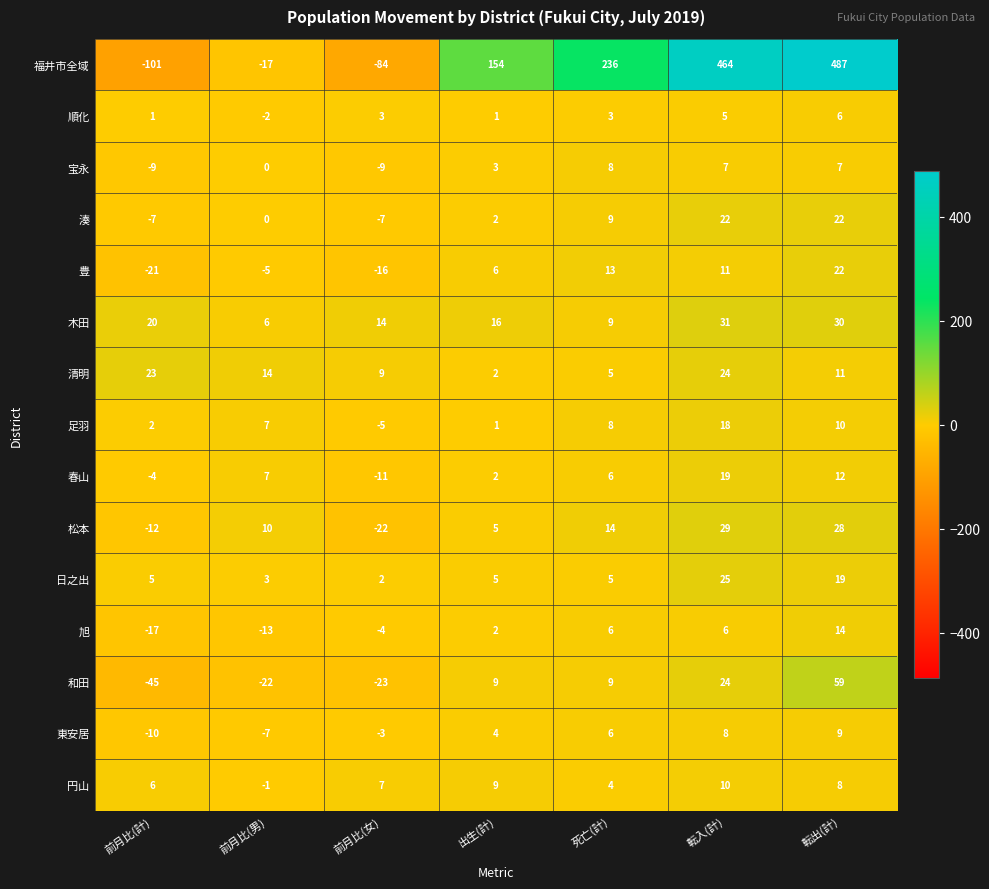

The 旭 series shows 11 at 転入(計). True or false?

False